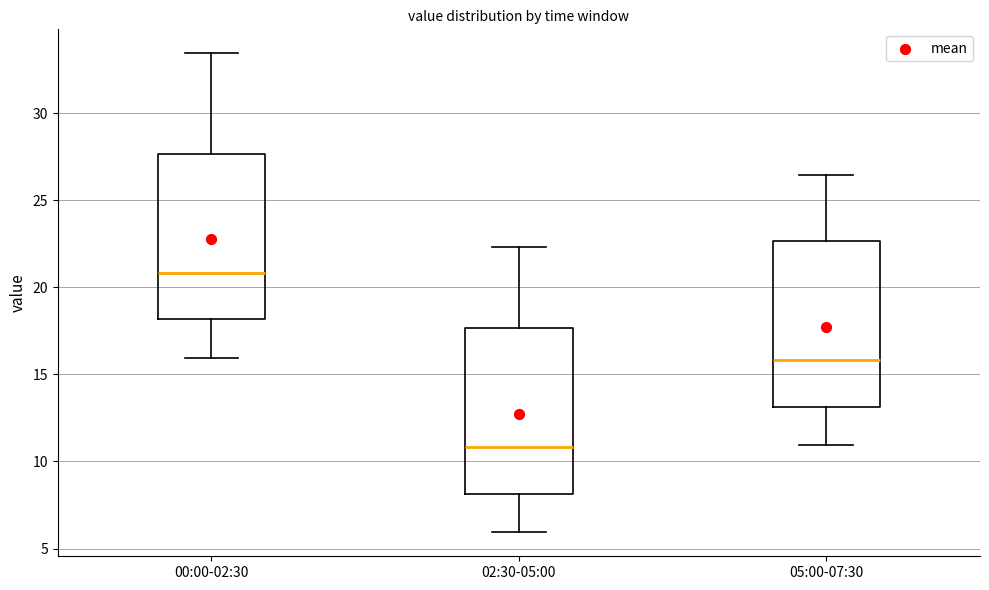

Where does the upper whisker of the box for 00:00-02:30 end on the y-axis? The values are not printed on the chart, so give them approximately, as read against the axis.

33.5